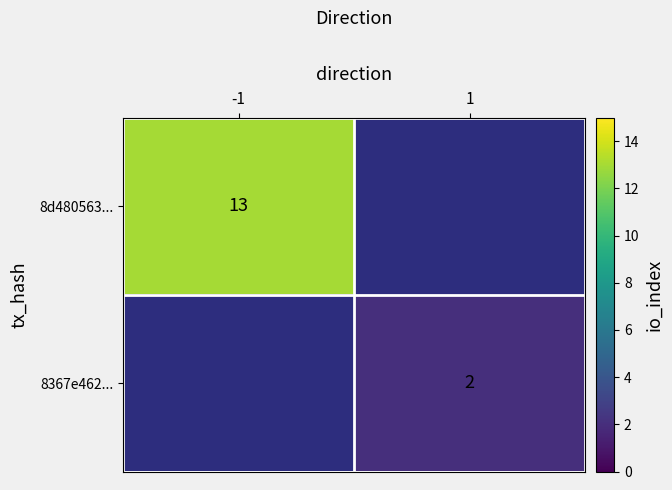

Is the value of 8367e462... at 1 greater than the value of 8d480563... at -1?

No